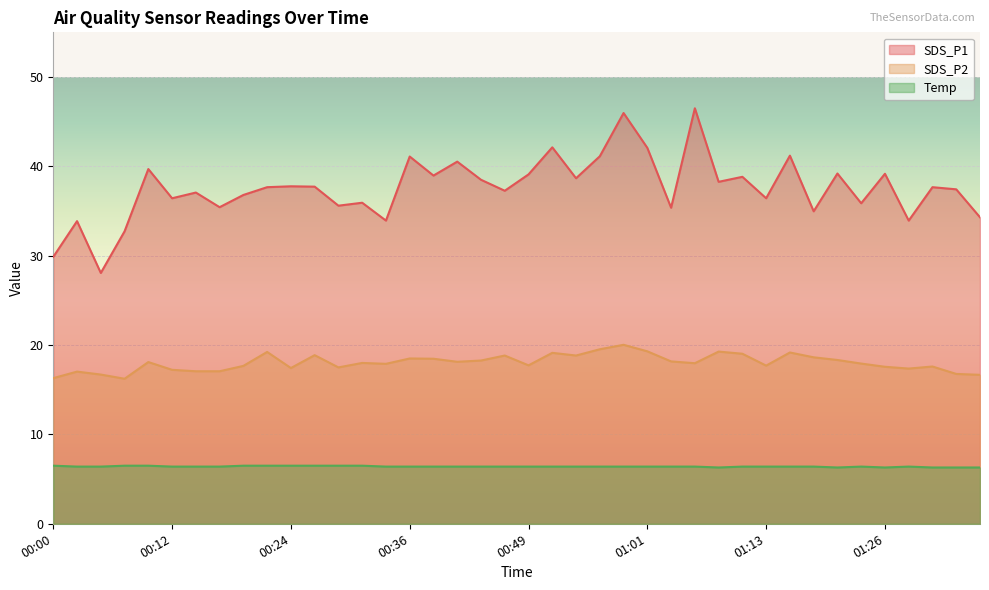

What are all the series names shown in the legend?

SDS_P1, SDS_P2, Temp